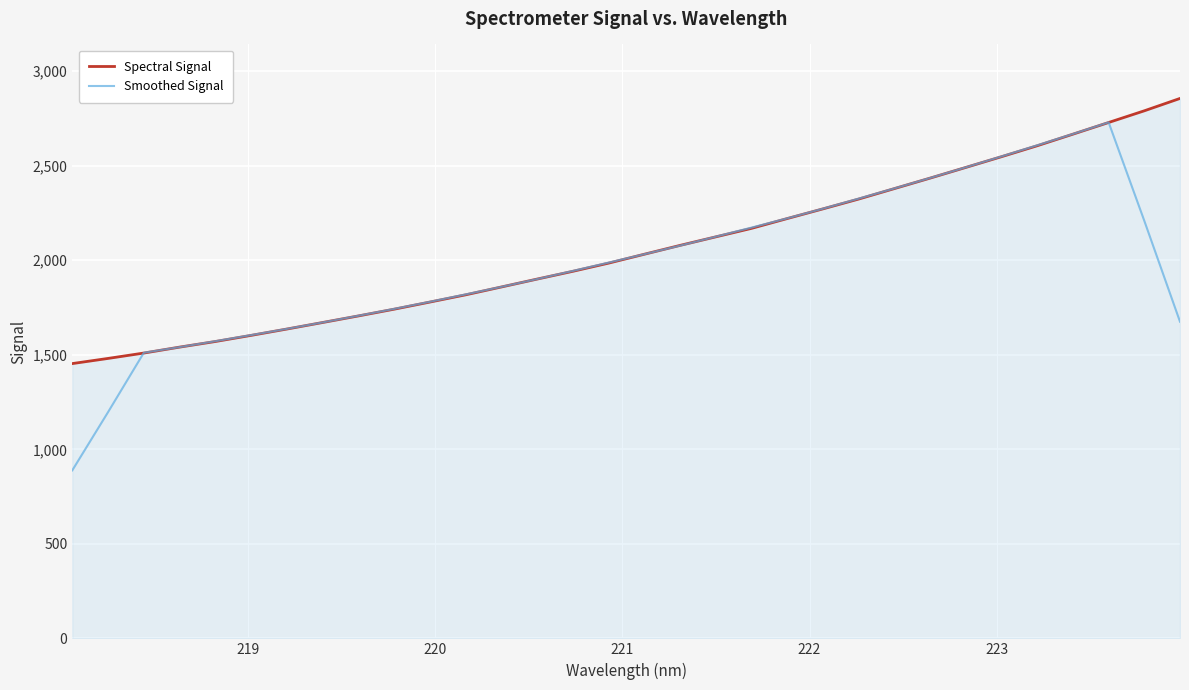

What is the highest value of the Spectral Signal series?

2856.0